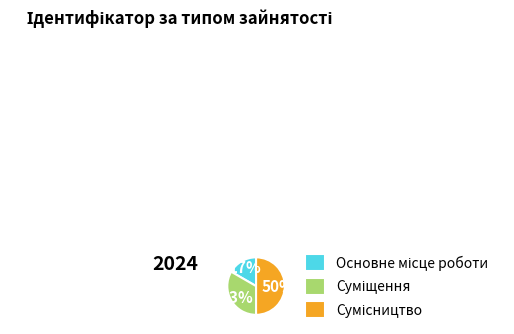

To the nearest percent, what is the average slice percentage?

33%